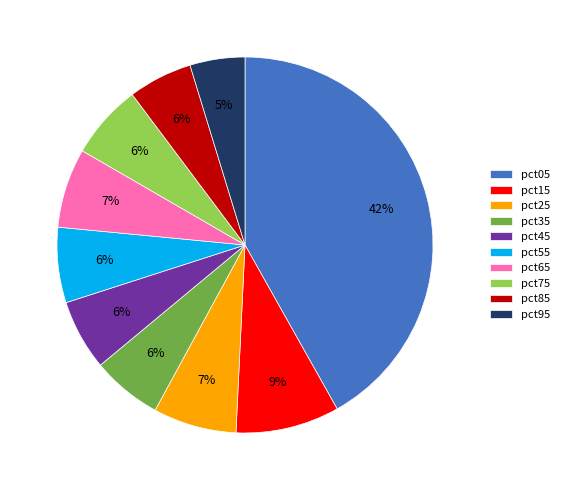

Which category has the smallest portion of the pie?

pct95